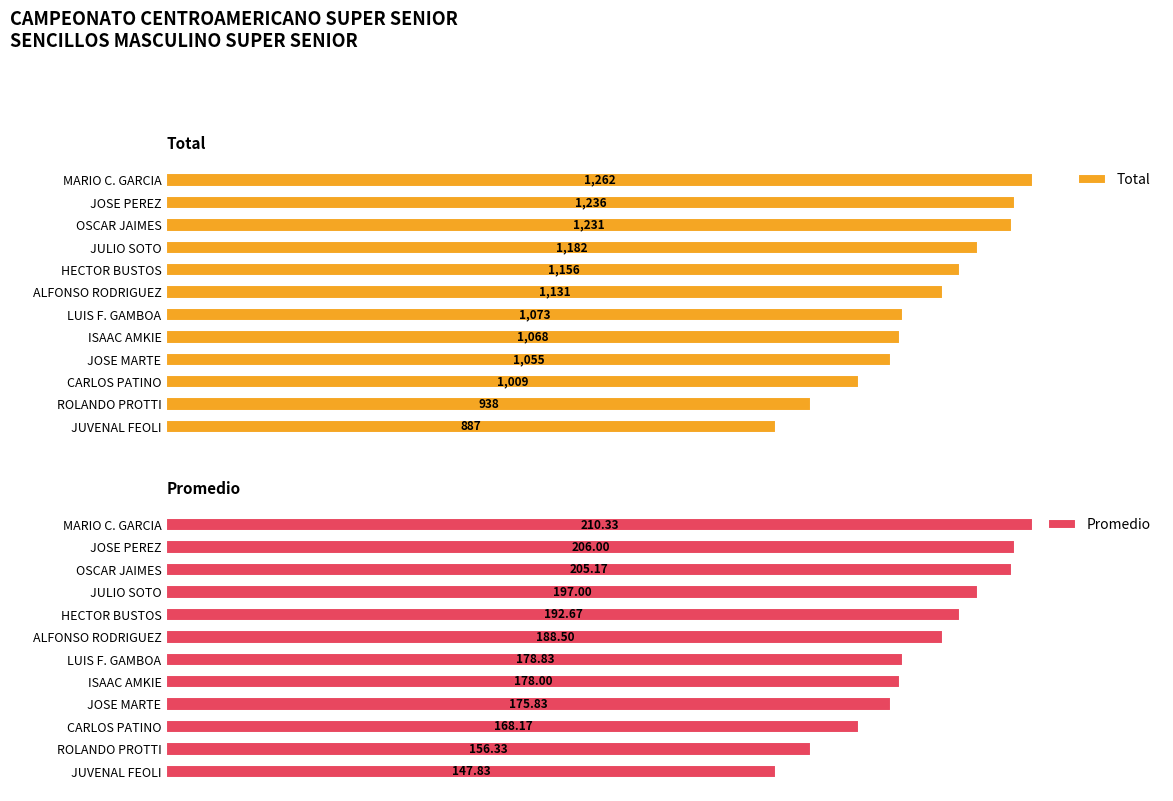

Which series has the largest total across all categories?

Promedio